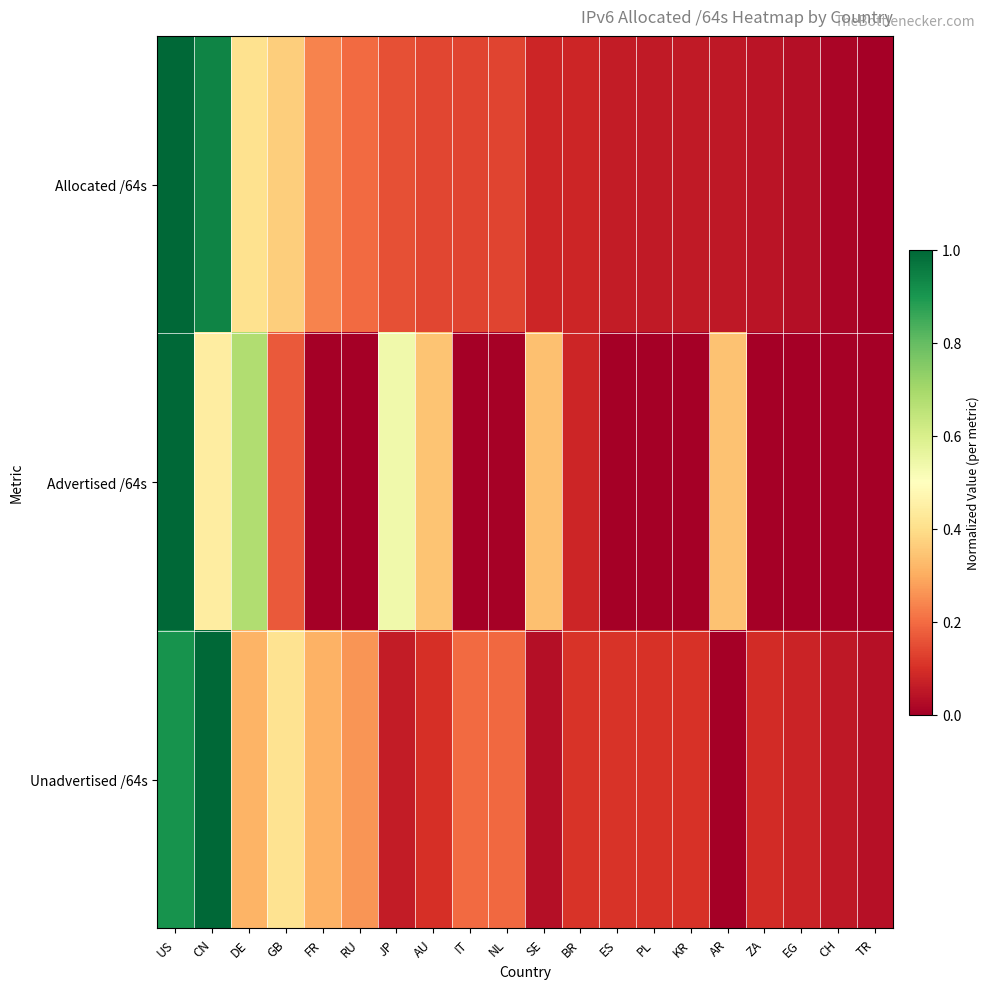

At AR, list the series in order from largest to smallest.

Advertised /64s, Allocated /64s, Unadvertised /64s